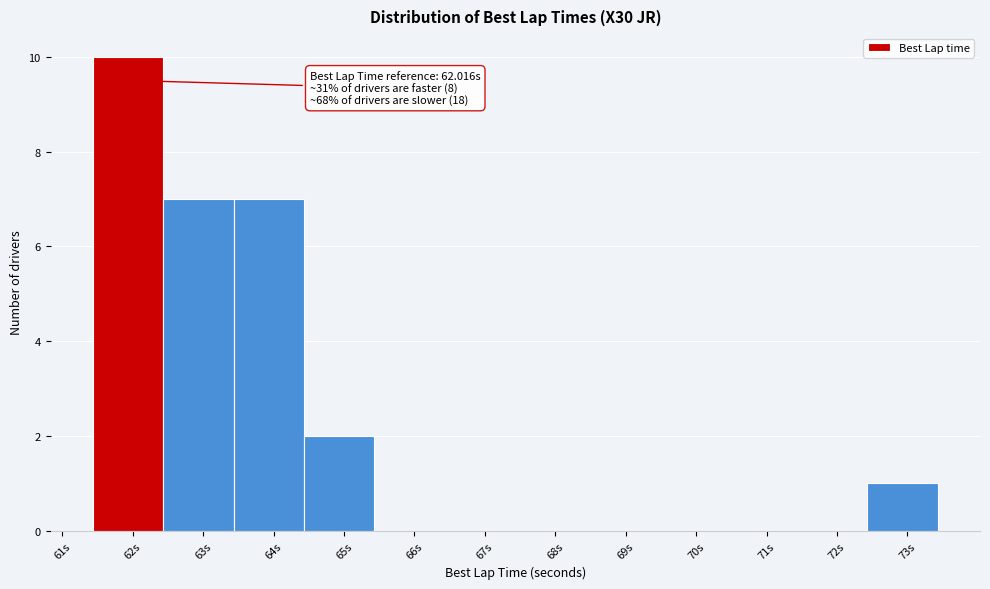

Which range on the x-axis has the tallest bar?

61.4 to 62.4